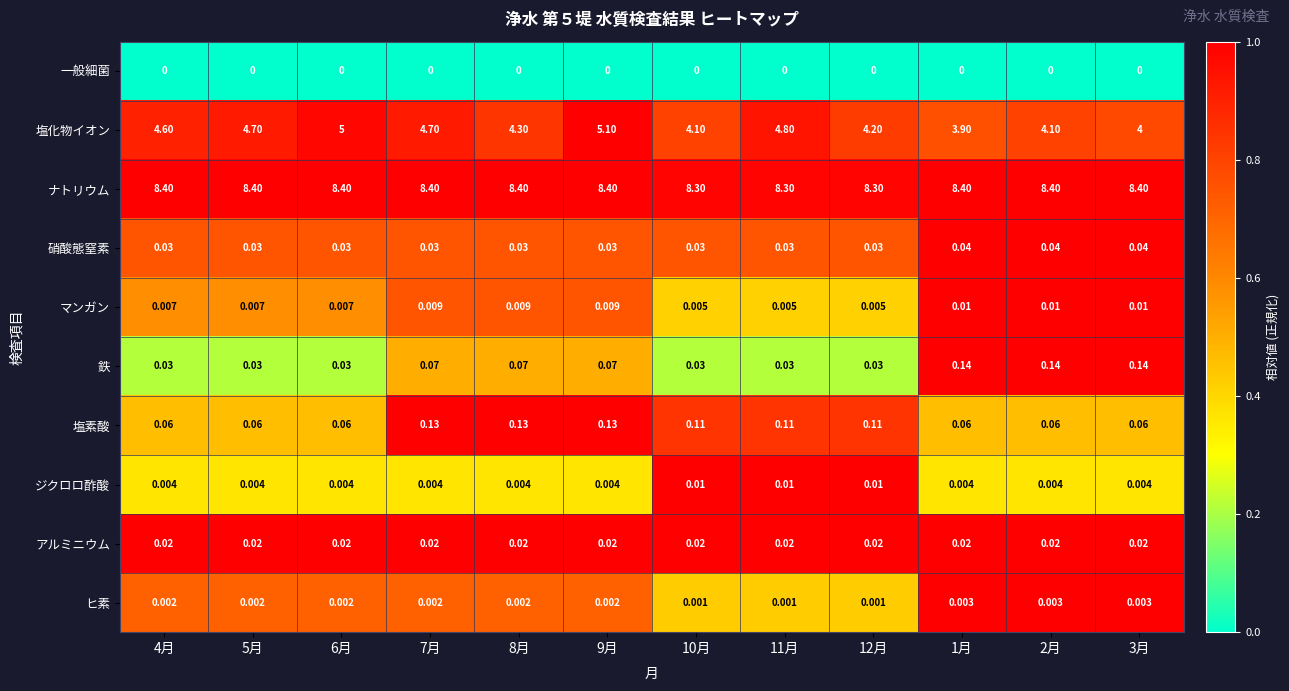

Which series changed the most between 5月 and 7月?

塩素酸